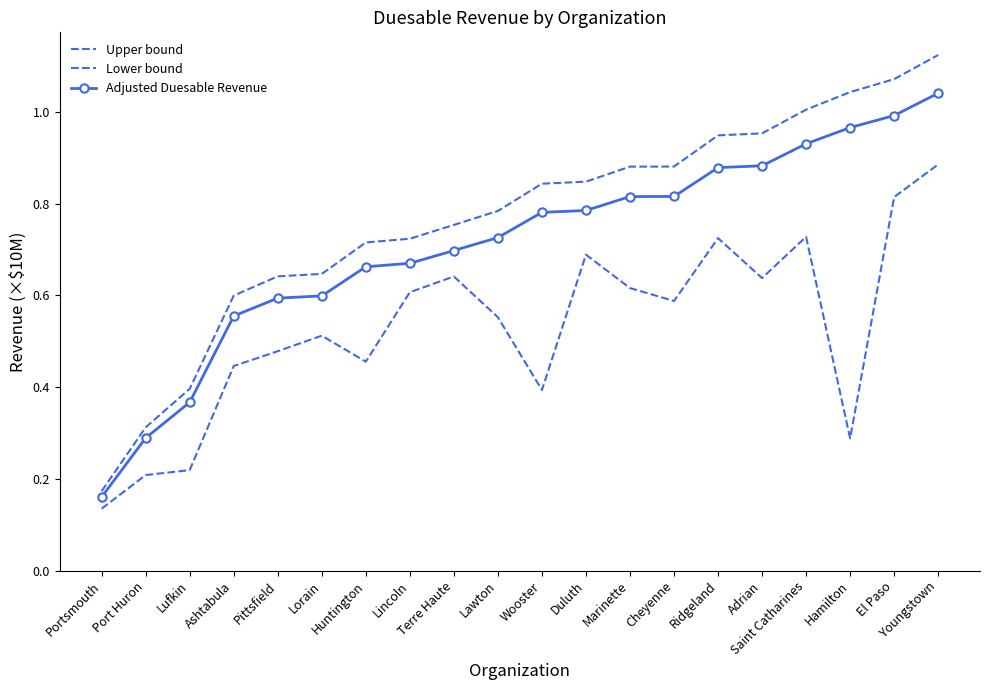

What is the sum of the Upper bound values at Marinette and Youngstown?

2.0